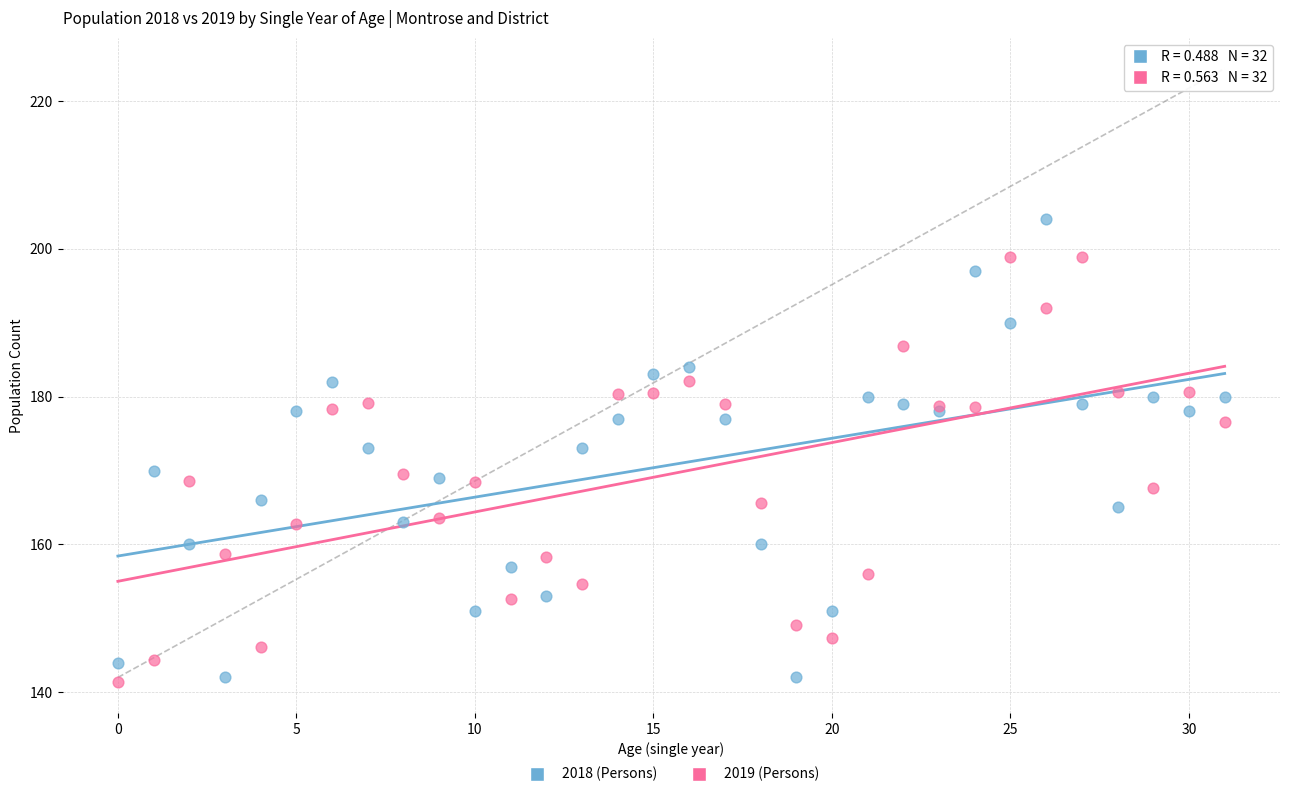

Which series reaches the maximum Y coordinate?

2018 (Persons)